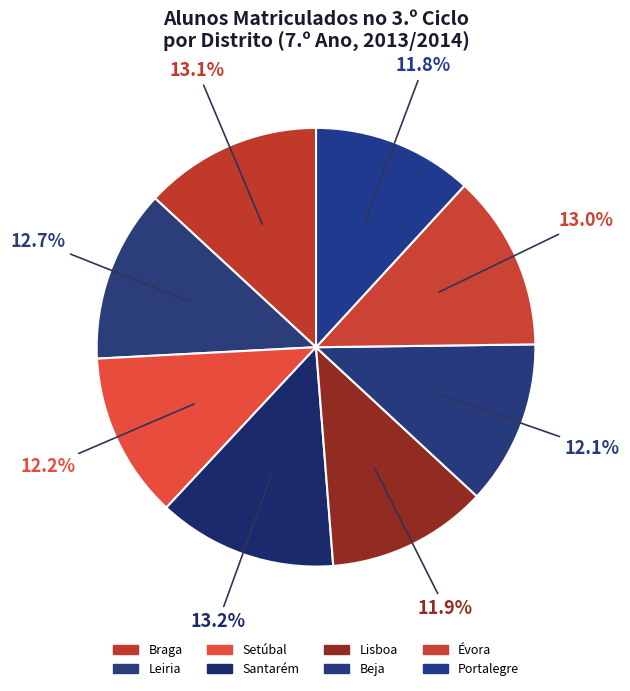

What percentage is the Santarém slice, to the nearest percent?

13%